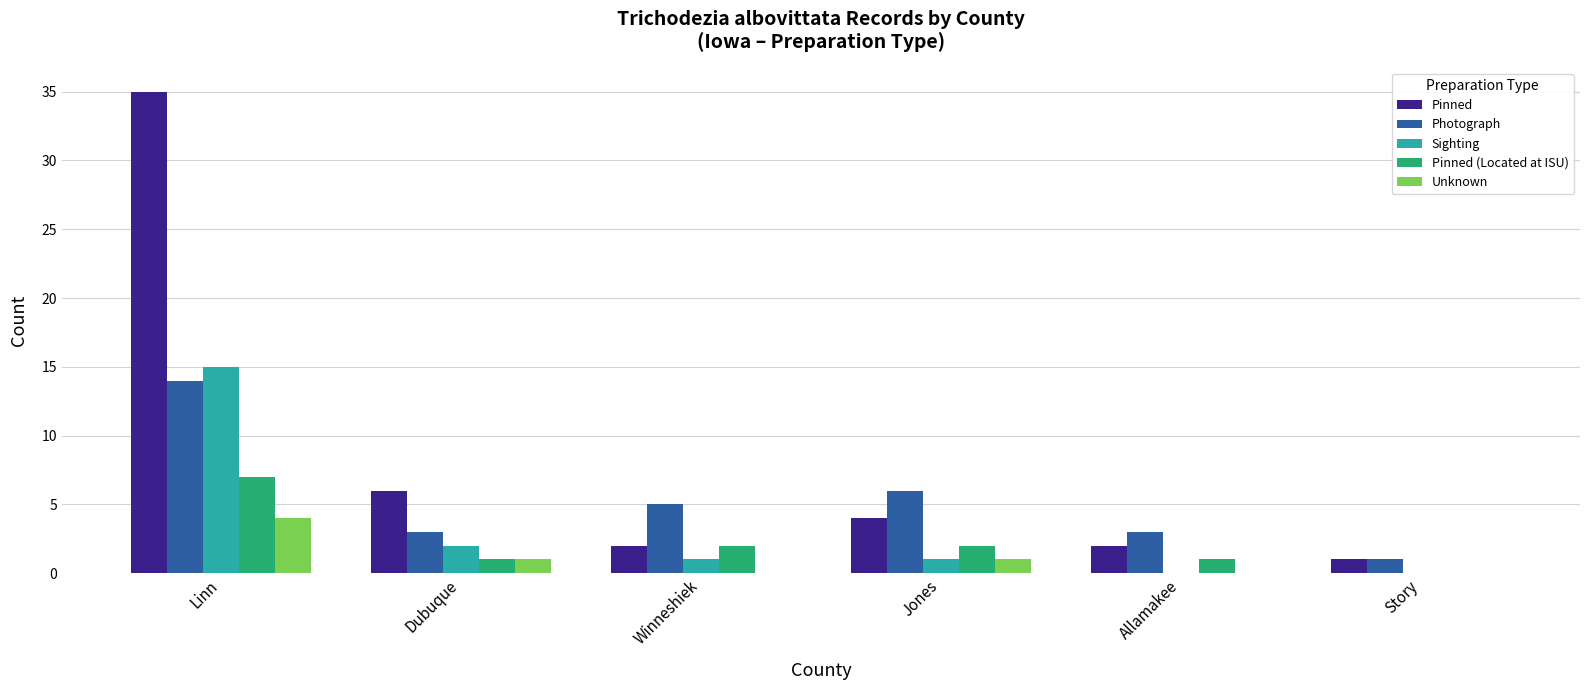

At which category is the sum across all series the highest?

Linn